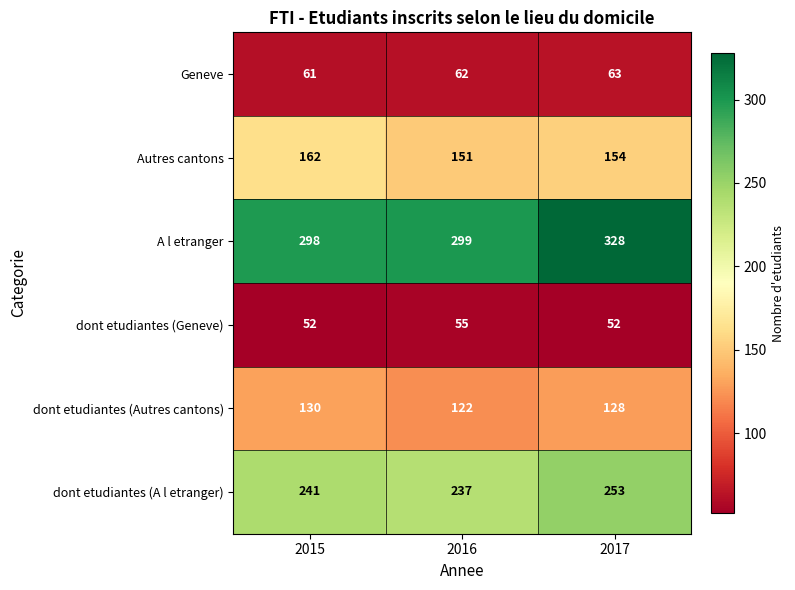

What is the difference between the maximum and second lowest values in the dont etudiantes (A l etranger) series?

12